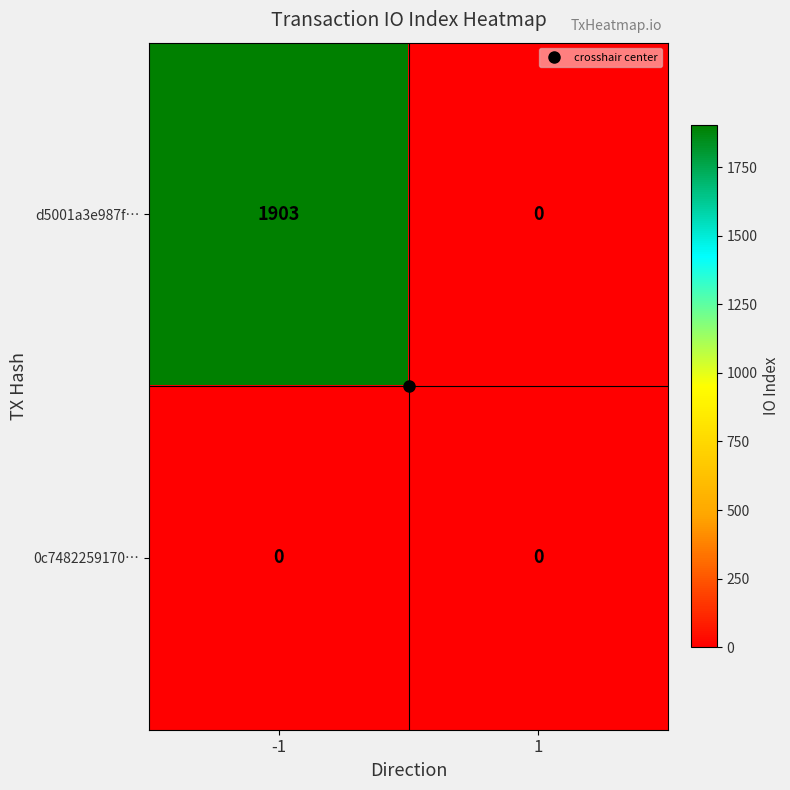

Which series has the largest range (max minus min)?

d5001a3e987f…